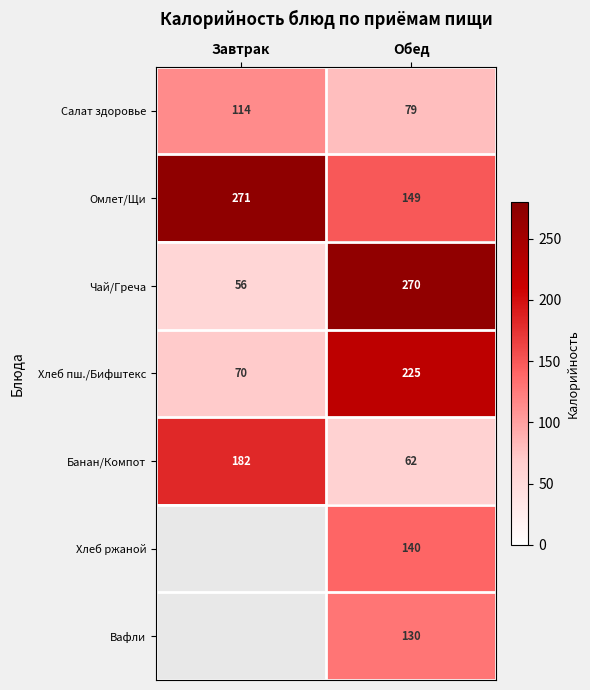

Is it true that Банан/Компот equals 302 at Завтрак?

False